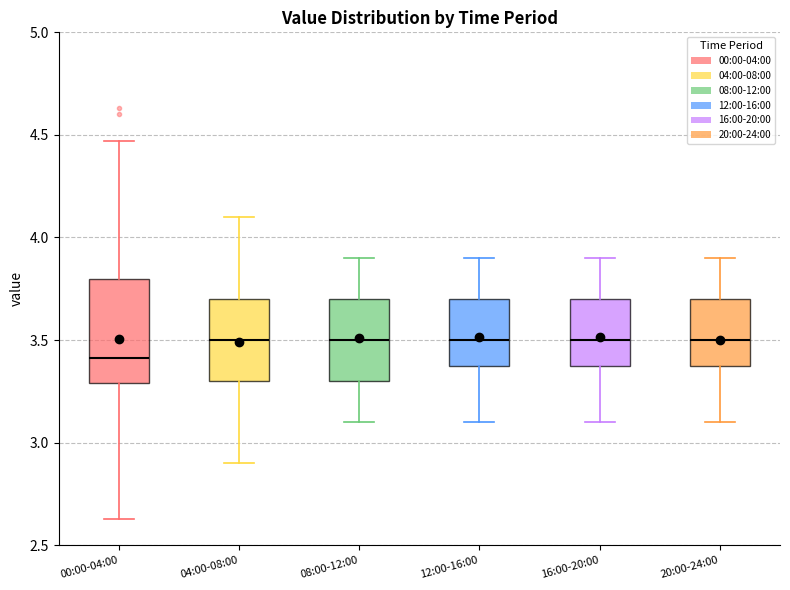

Reading left to right, read every box against the y-axis: the position of its median line, the range the box covers, and the ends of its whiskers. The values are not printed on the chart, so give them approximately, as read against the axis.

00:00-04:00: median 3.40, box 3.30 to 3.80, whiskers 2.65 to 4.45
04:00-08:00: median 3.50, box 3.30 to 3.70, whiskers 2.90 to 4.10
08:00-12:00: median 3.50, box 3.30 to 3.70, whiskers 3.10 to 3.90
12:00-16:00: median 3.50, box 3.40 to 3.70, whiskers 3.10 to 3.90
16:00-20:00: median 3.50, box 3.40 to 3.70, whiskers 3.10 to 3.90
20:00-24:00: median 3.50, box 3.40 to 3.70, whiskers 3.10 to 3.90